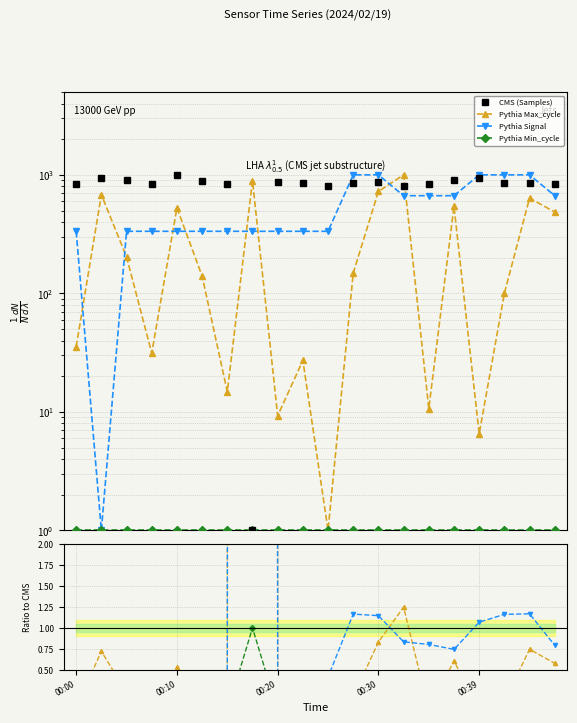

What is the value of the Samples point at the 8th from the left?

1.0